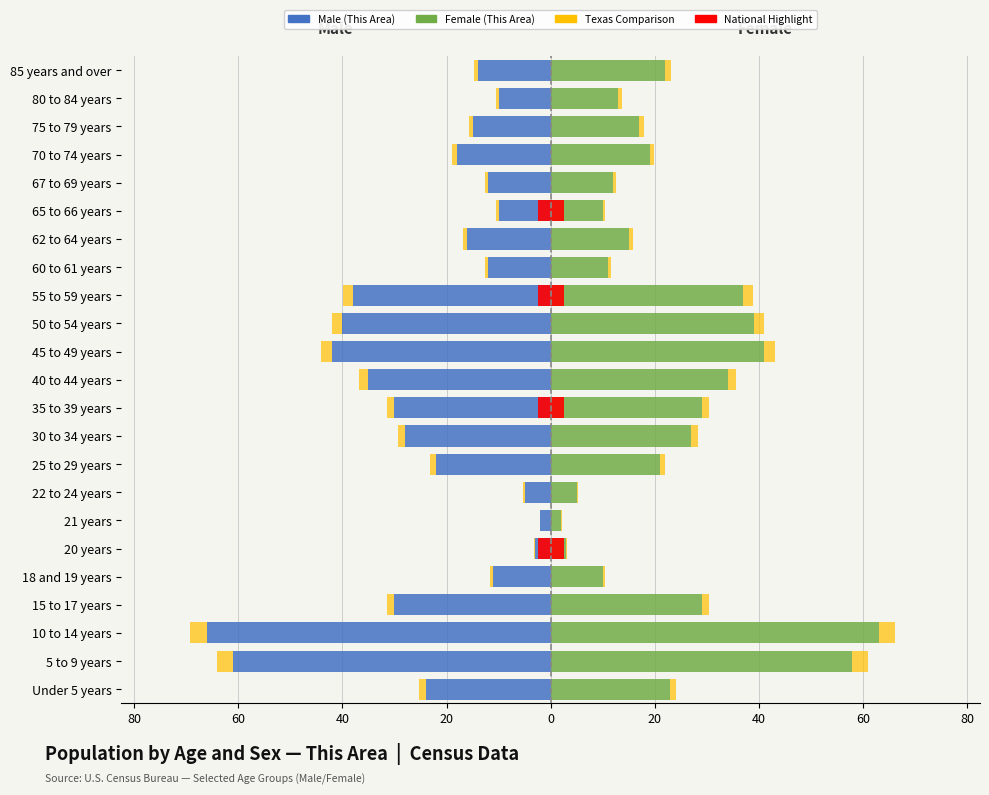

At 5 to 9 years, list the series in order from largest to smallest.

Female (This Area), Texas Female accent, Texas Male accent, Male (This Area)